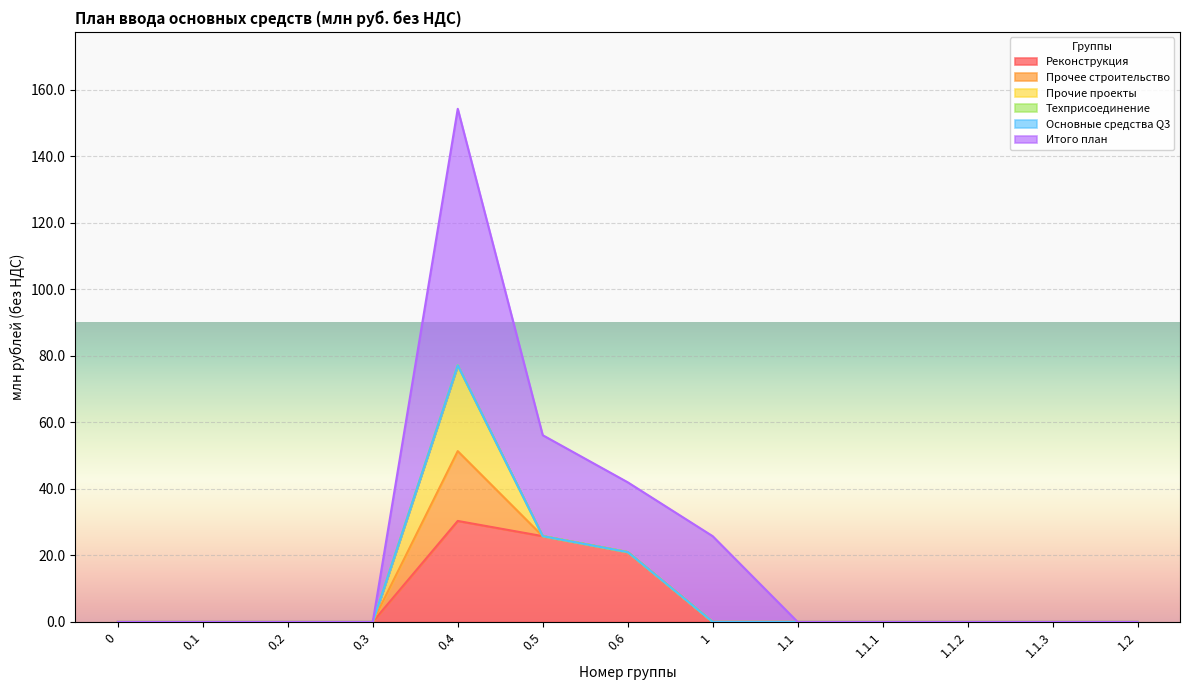

How many data points does each series have?

13